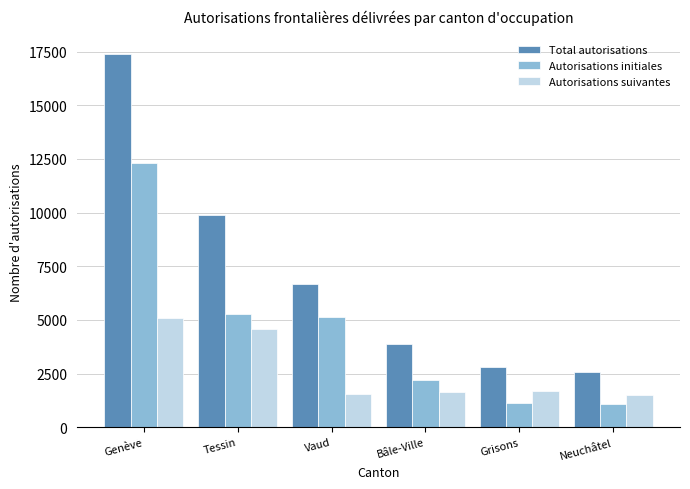

What is the maximum value shown in the chart?

17388